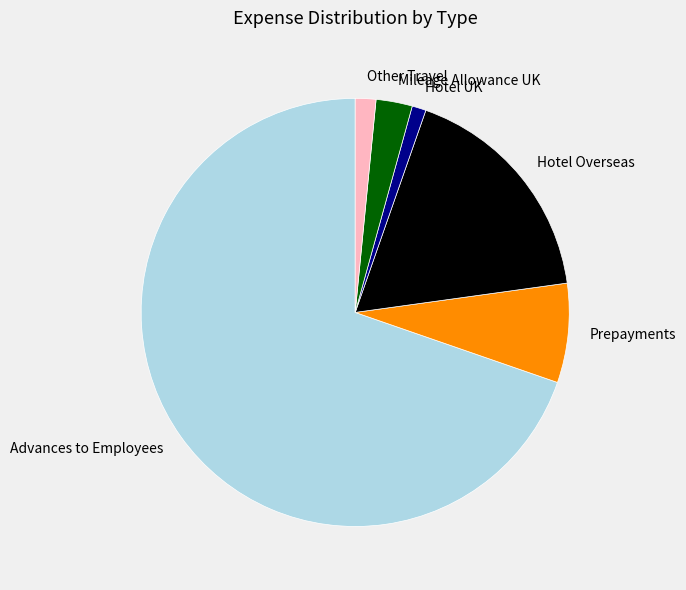

True or false: Mileage Allowance UK accounts for 3% of the total.

True